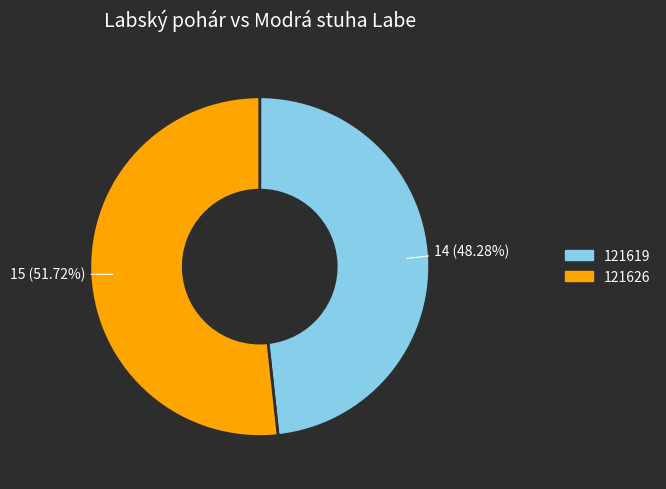

To the nearest percent, what is the difference between the 121619 and 121626 slice percentages?

3%